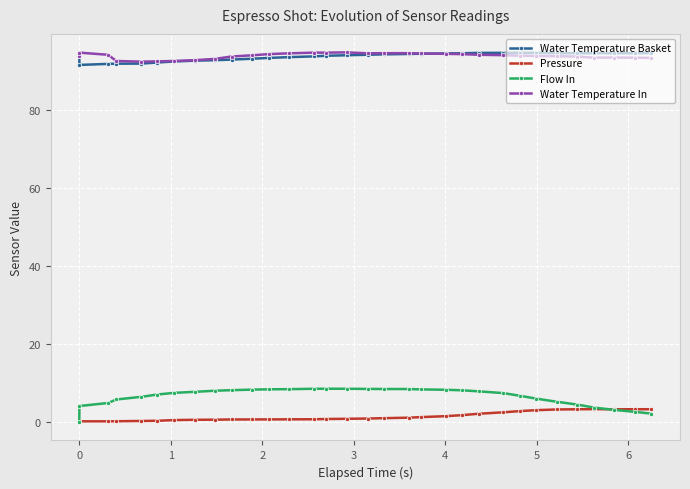

At how many categories does at least one series exceed 34?

32